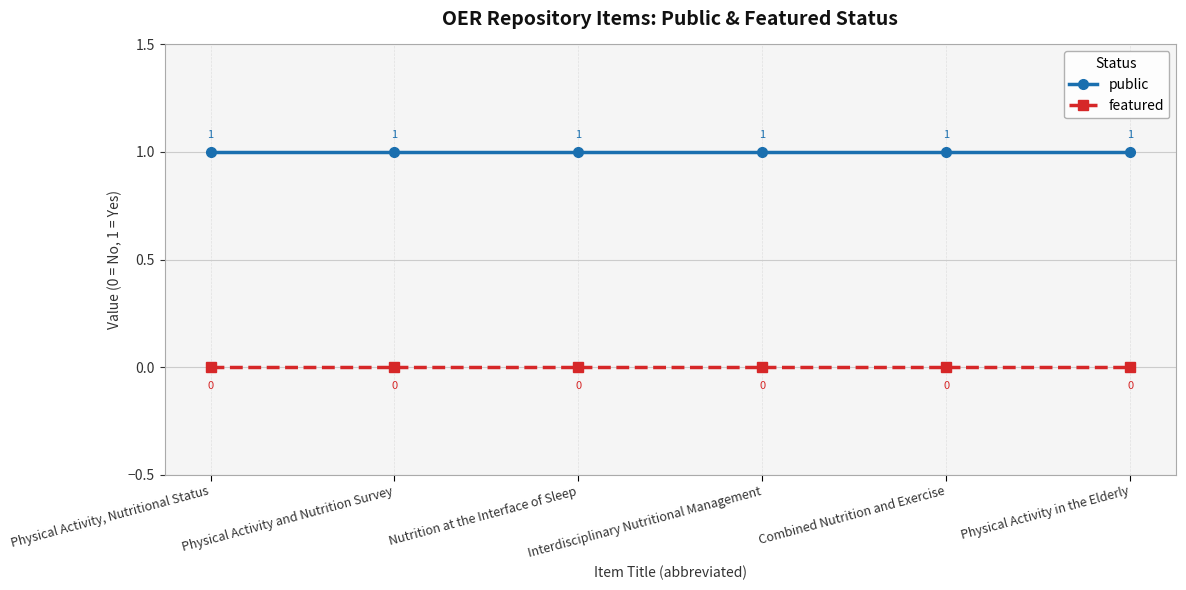

What is the average value of the public series?

1